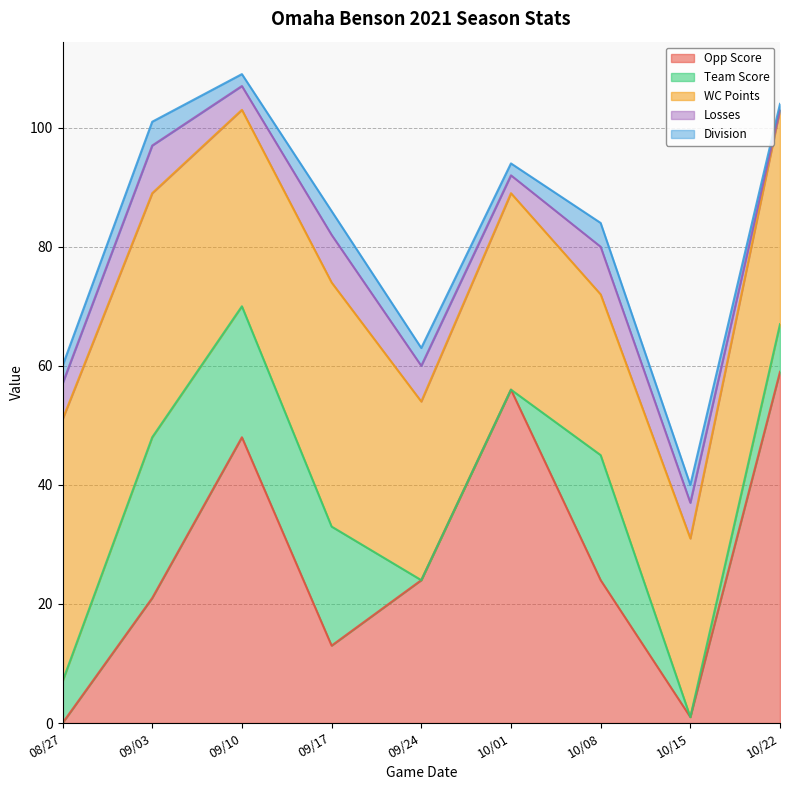

What is the highest value of the Opp Score series?

59